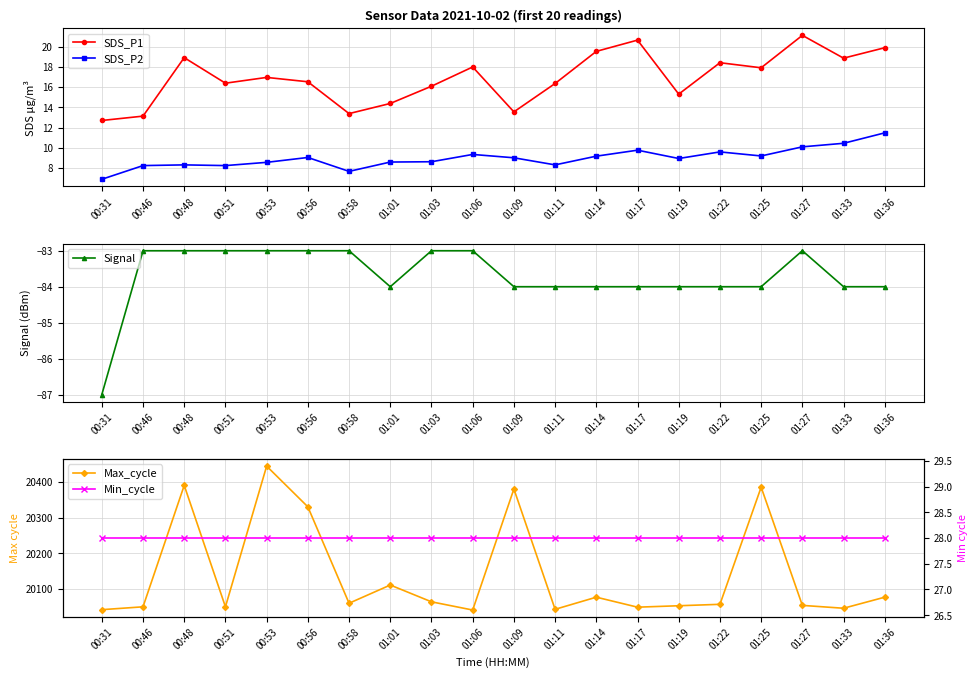

How many values in the SDS_P2 series are below 9?

10